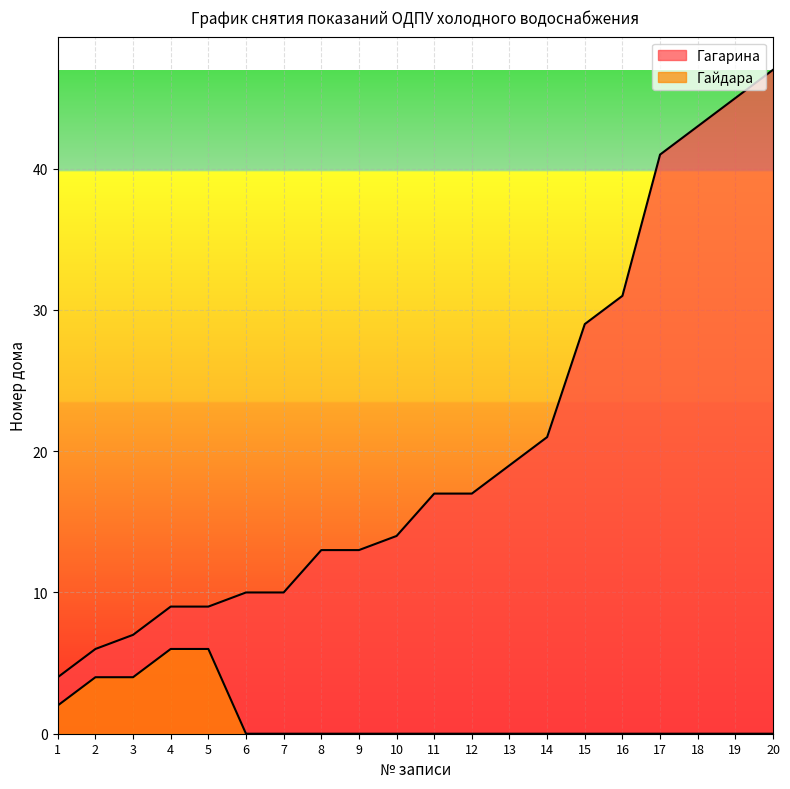

Which label corresponds to the largest value in the chart?

20